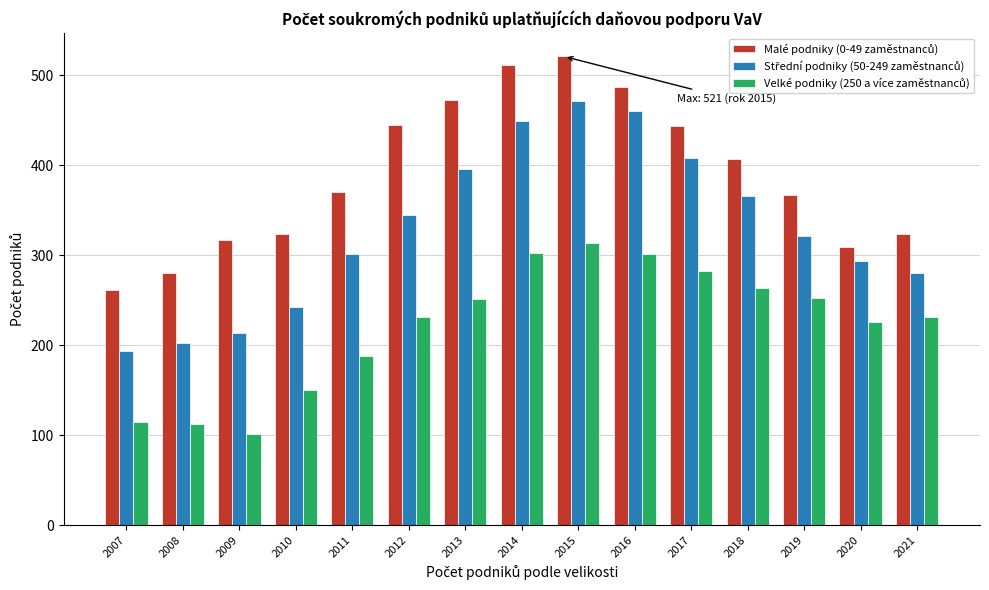

What is the maximum value shown in the chart?

521